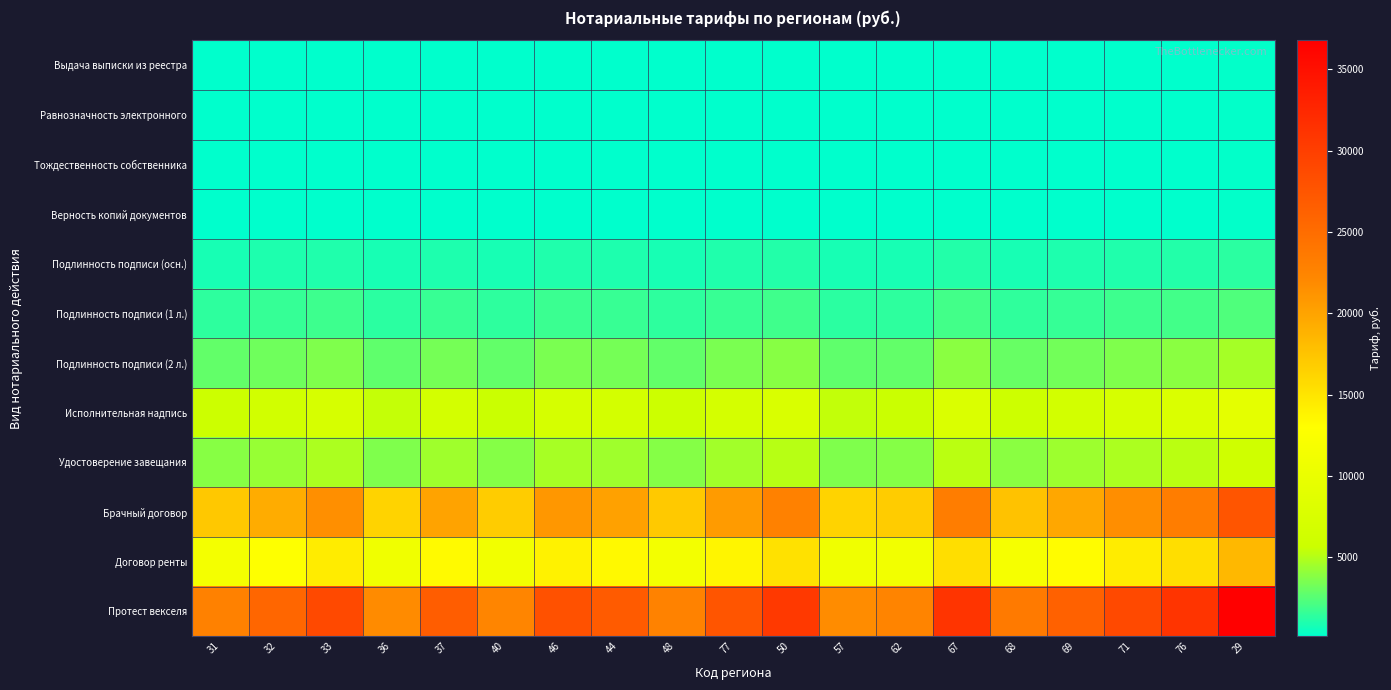

Rank the series at 57 from lowest to highest value.

Выдача выписки из реестра, Равнозначность электронного, Тождественность собственника, Верность копий документов, Подлинность подписи (осн.), Подлинность подписи (1 л.), Подлинность подписи (2 л.), Удостоверение завещания, Исполнительная надпись, Договор ренты, Брачный договор, Протест векселя